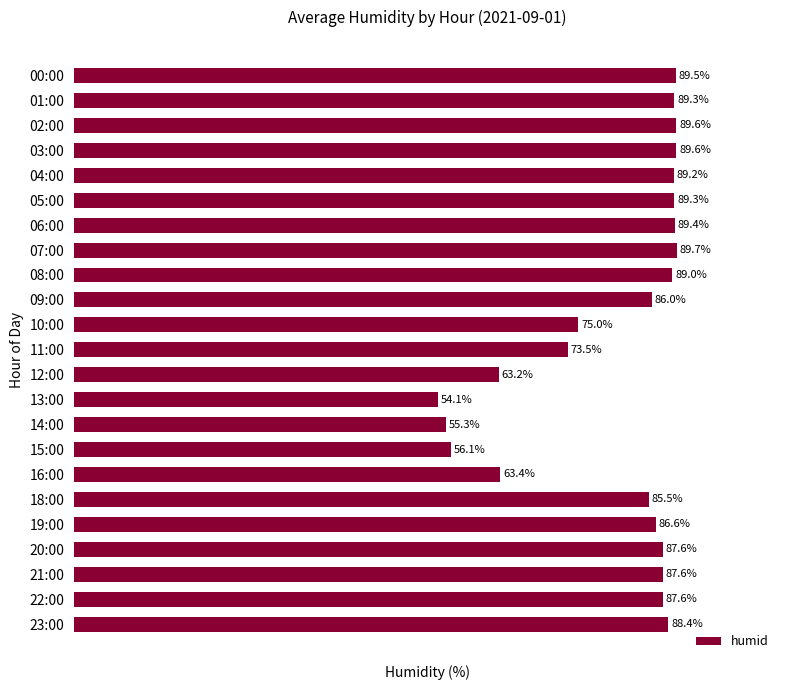

What is the label of the 12th bar from the top?

11:00